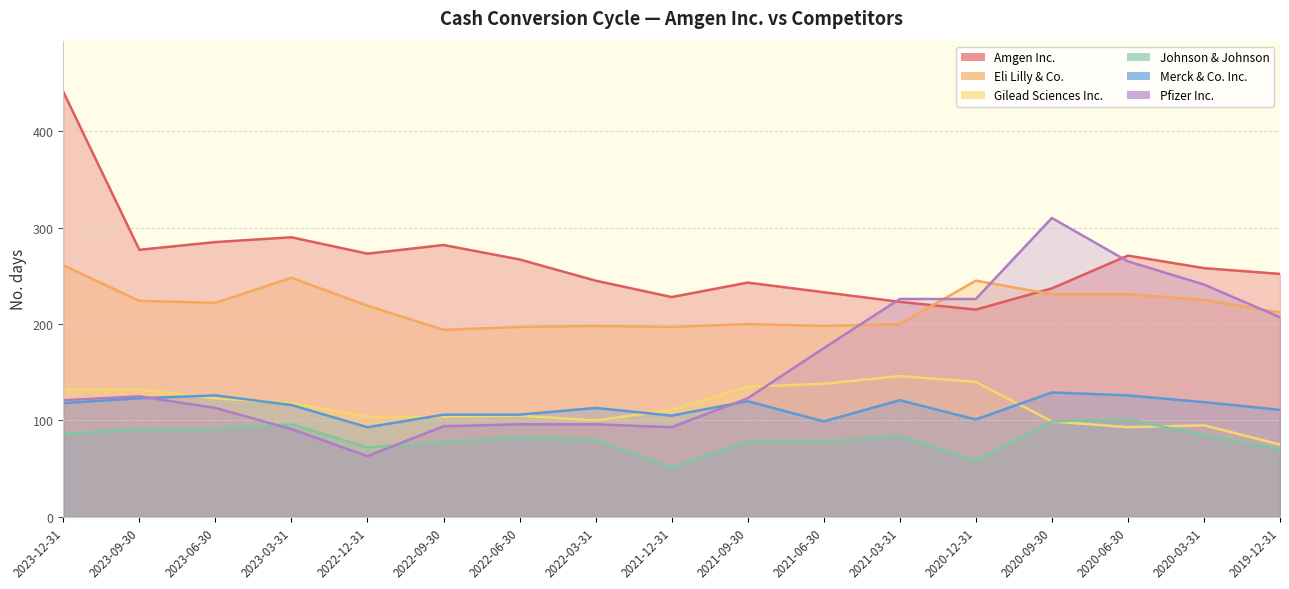

At which category is the sum across all series the highest?

2023-12-31